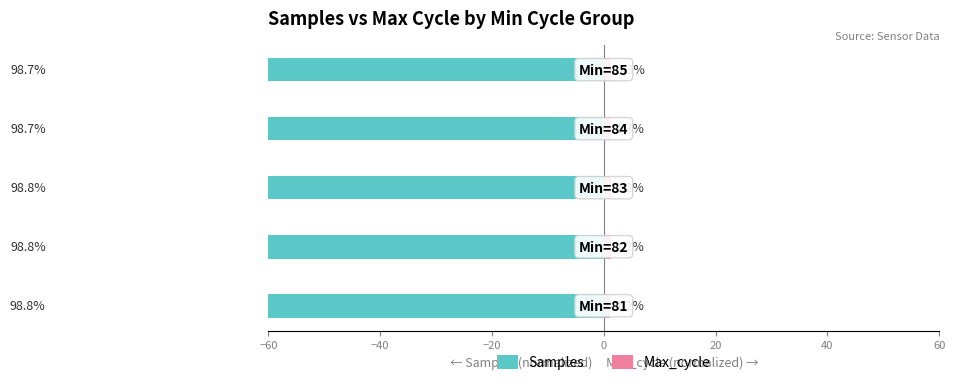

Reading left to right, extract all data points from this chart.

Samples: -98.8	-98.8	-98.8	-98.7	-98.7
Max_cycle: 1.2	1.2	1.2	1.3	1.3